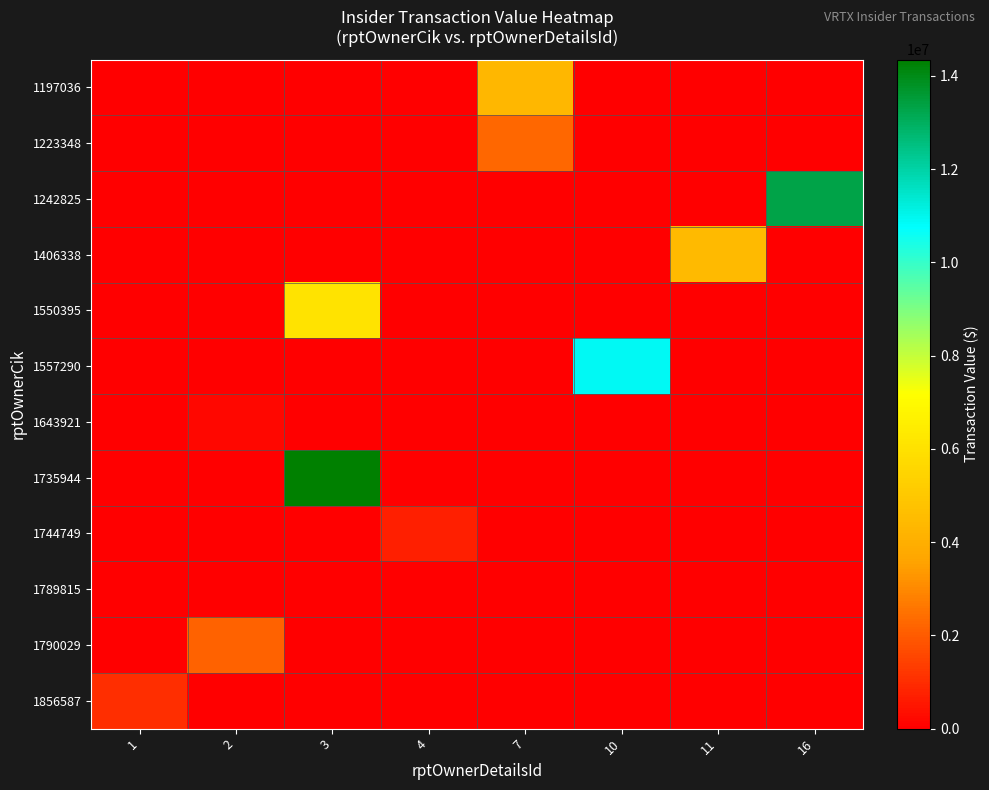

Rank the series by their maximum value, from highest to lowest.

1735944, 1242825, 1557290, 1550395, 1406338, 1197036, 1223348, 1790029, 1856587, 1744749, 1643921, 1789815